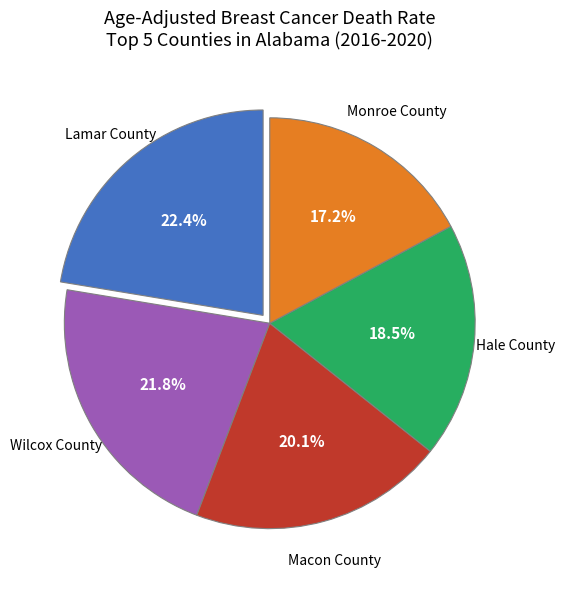

Do Wilcox County and Macon County together represent more than half of the pie?

No